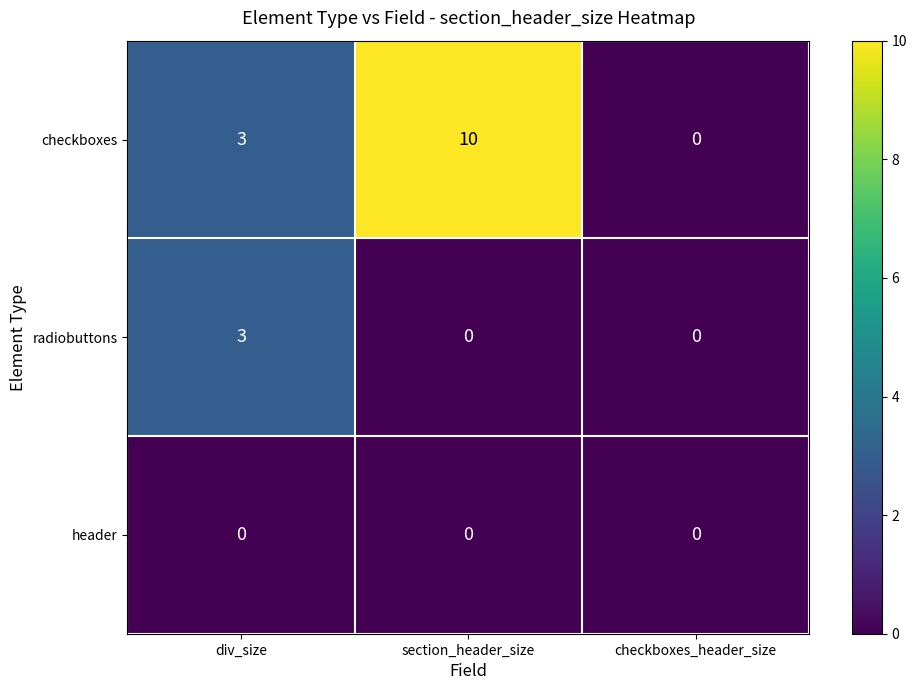

Reading right to left, extract all data points from this chart.

checkboxes: 0	10	3
radiobuttons: 0	0	3
header: 0	0	0